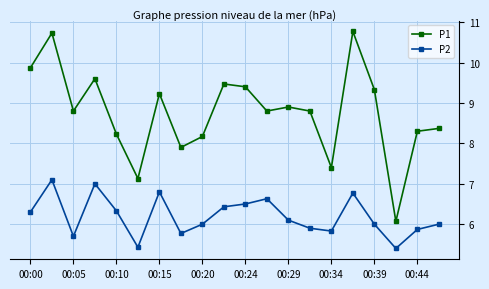

How many lines are shown in the chart?

2